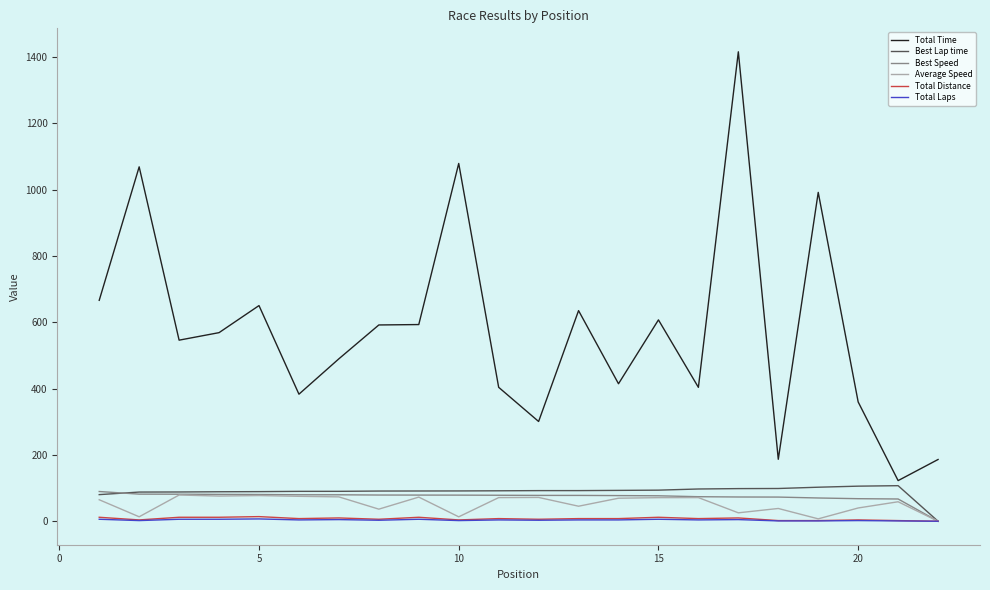

What is the sum of all Total Distance values?

164.0